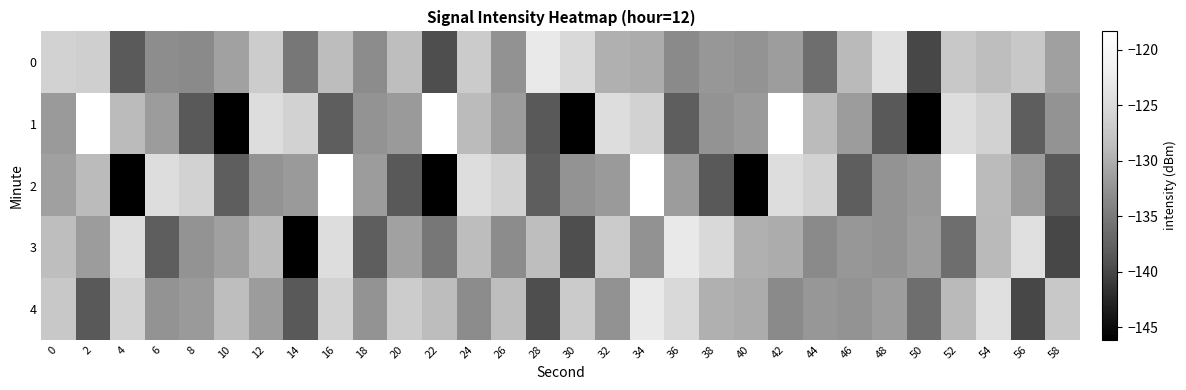

At which category is the sum across all series the highest?

34